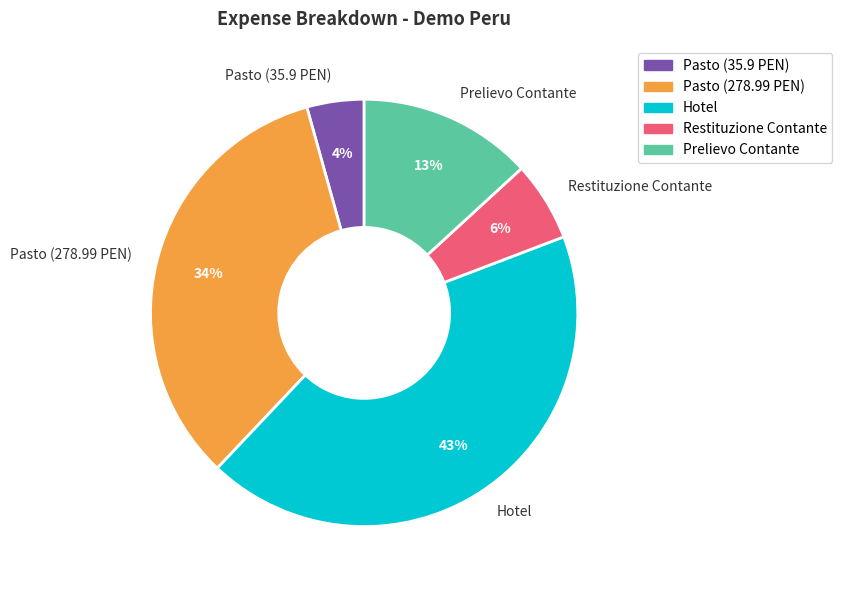

Is there a majority slice in this chart?

No